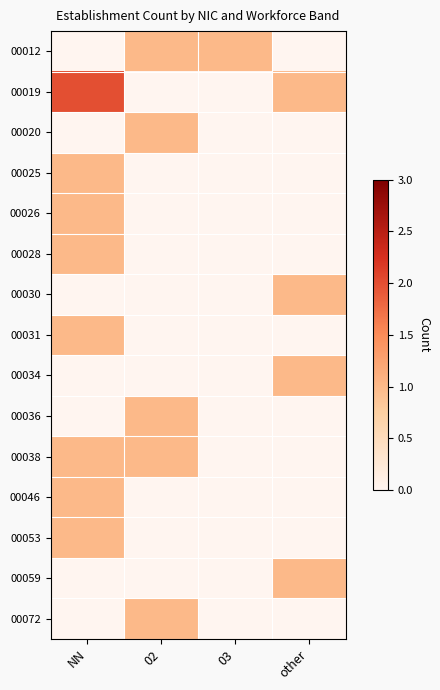

Reading left to right, extract all data points from this chart.

00012: NN=0	02=1	03=1	other=0
00019: NN=2	02=0	03=0	other=1
00020: NN=0	02=1	03=0	other=0
00025: NN=1	02=0	03=0	other=0
00026: NN=1	02=0	03=0	other=0
00028: NN=1	02=0	03=0	other=0
00030: NN=0	02=0	03=0	other=1
00031: NN=1	02=0	03=0	other=0
00034: NN=0	02=0	03=0	other=1
00036: NN=0	02=1	03=0	other=0
00038: NN=1	02=1	03=0	other=0
00046: NN=1	02=0	03=0	other=0
00053: NN=1	02=0	03=0	other=0
00059: NN=0	02=0	03=0	other=1
00072: NN=0	02=1	03=0	other=0